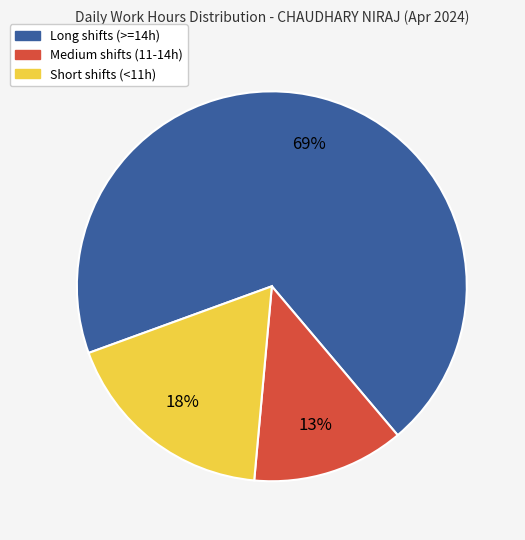

Does any single category account for the majority?

Yes